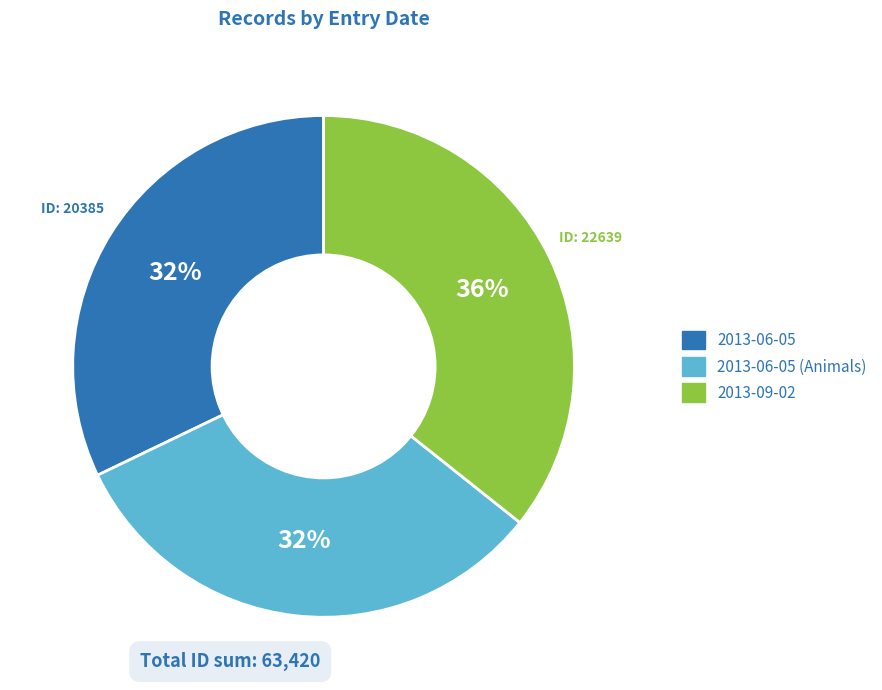

To the nearest percent, what is the difference between the largest and smallest slice percentages?

4%